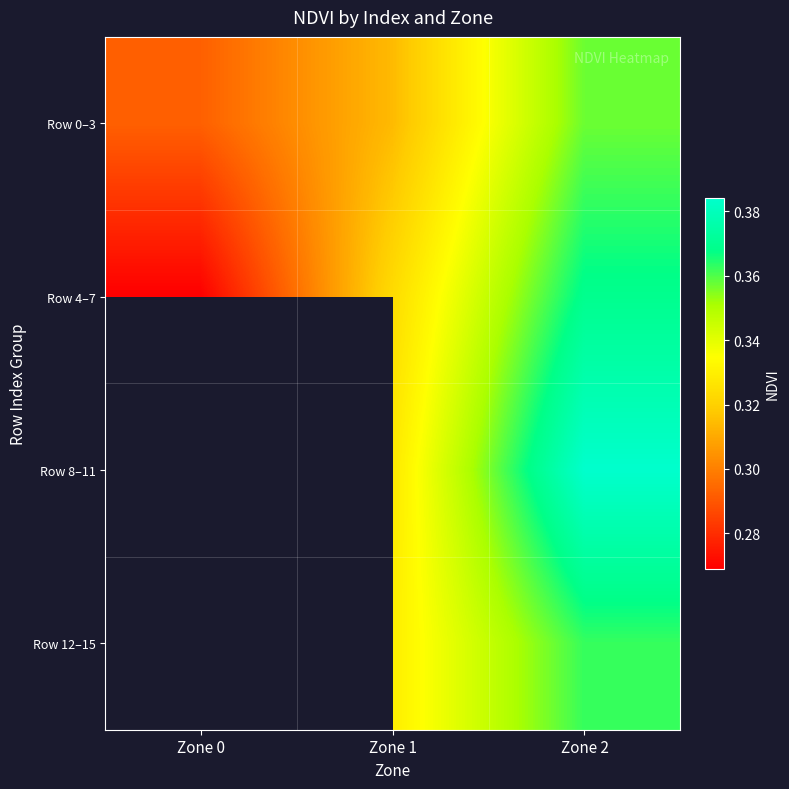

Which series changed the most between Zone 0 and Zone 1?

Row 4–7